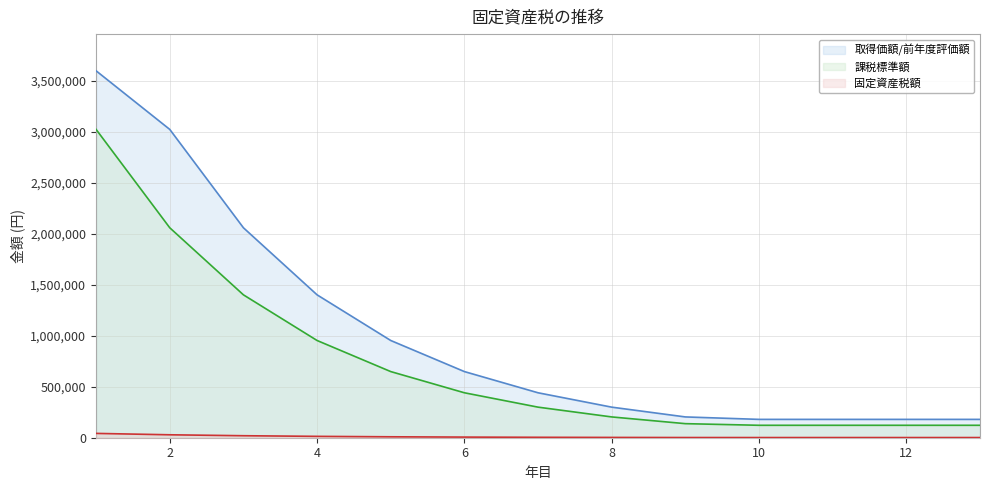

The value of 課税標準額 at 2 is 1113499. True or false?

False